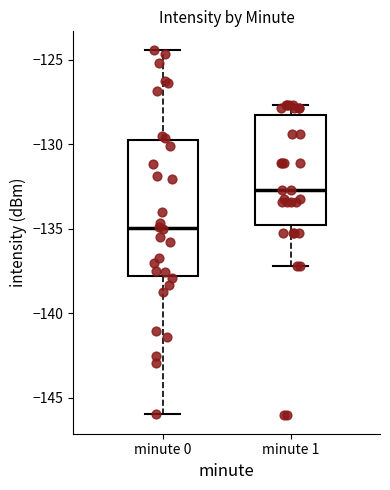

Reading left to right, transcribe this box plot: for each box, give where its median line is, the range the box spans, and where its two whiskers end, as read against the y-axis. The values are not printed on the chart, so give them approximately, as read against the axis.

minute 0: median -135.0, box -138.0 to -129.5, whiskers -146.0 to -124.5
minute 1: median -132.5, box -135.0 to -128.5, whiskers -137.0 to -127.5